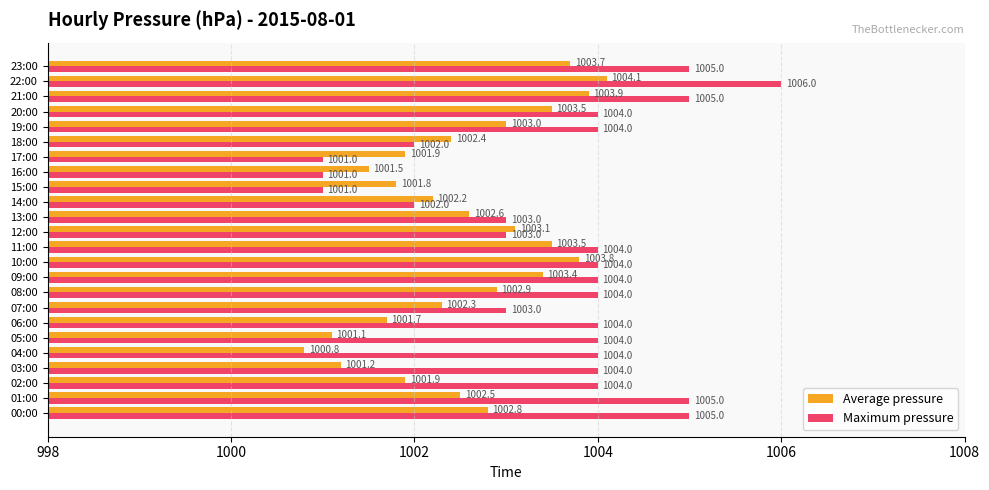

Rank the series by their maximum value, from highest to lowest.

Maximum pressure, Average pressure